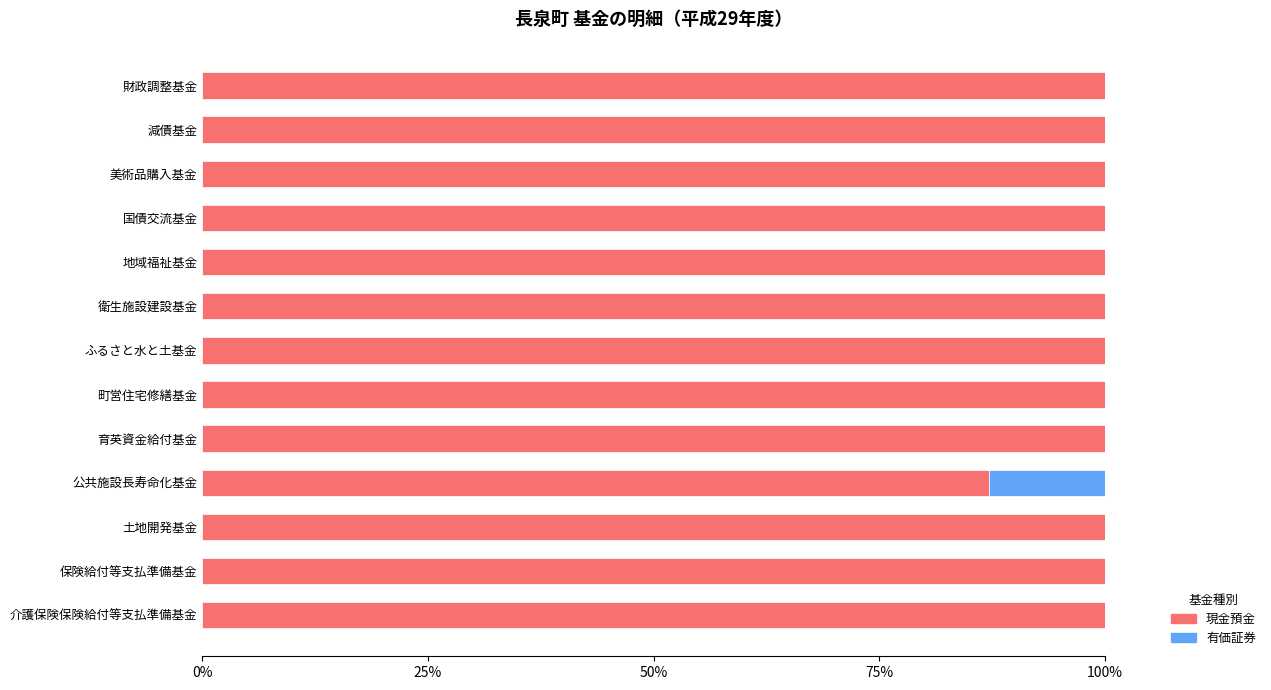

What is the sum of all 現金預金 values?

1287.1